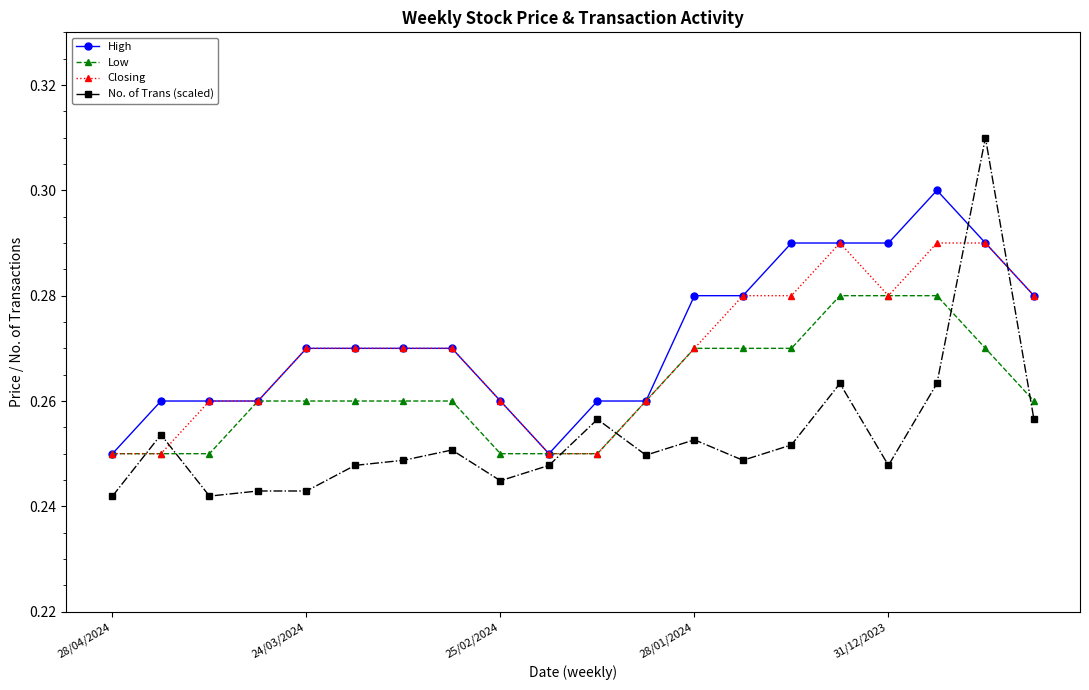

At how many categories does at least one series exceed 0?

20